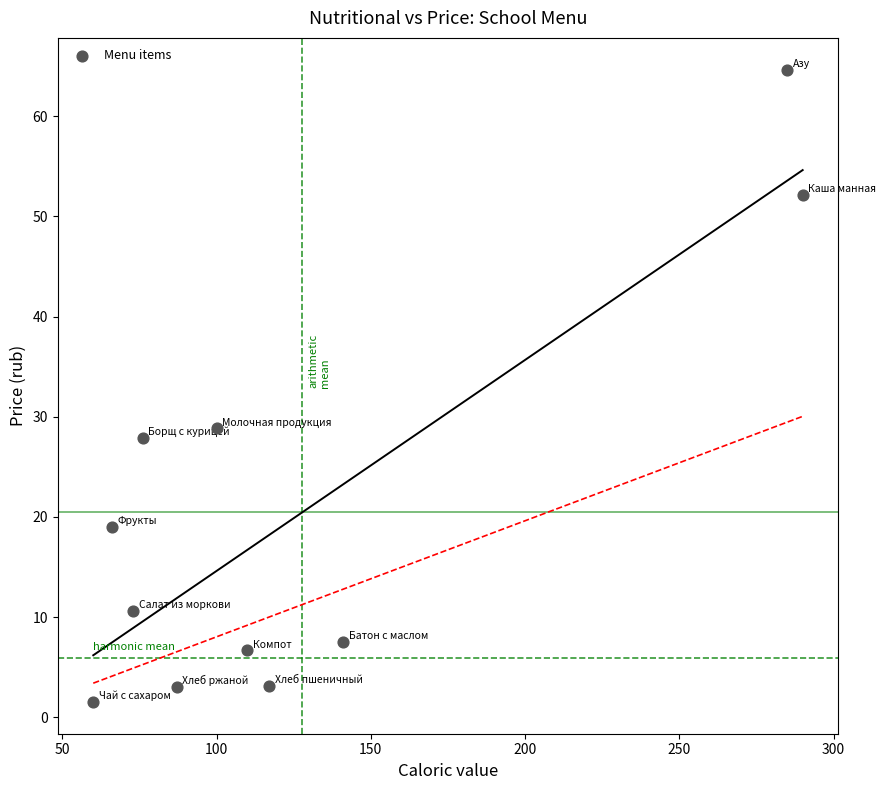

What is the range of Y values (max minus min)?

63.1